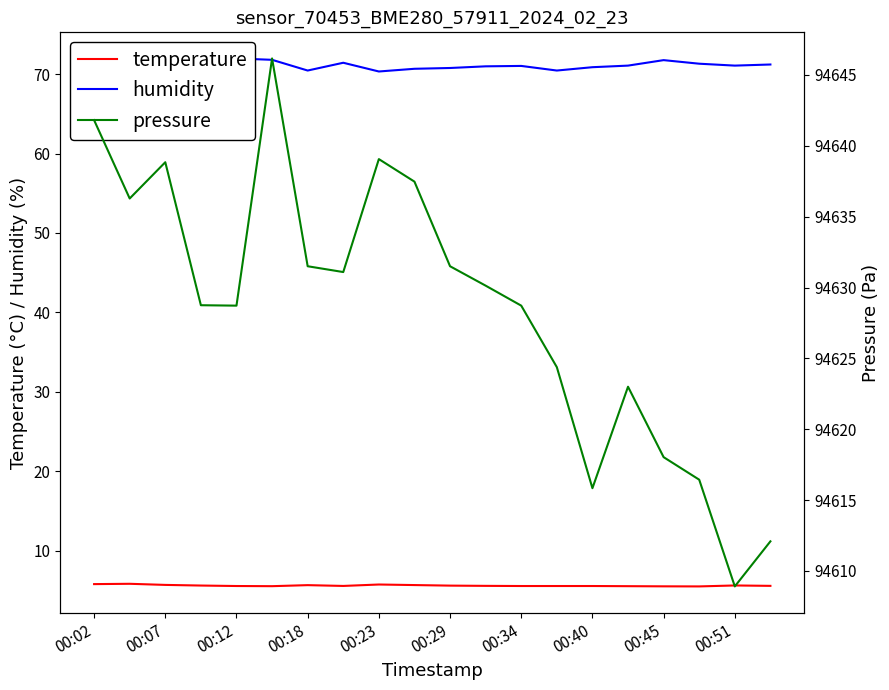

What is the minimum value for humidity?

69.8